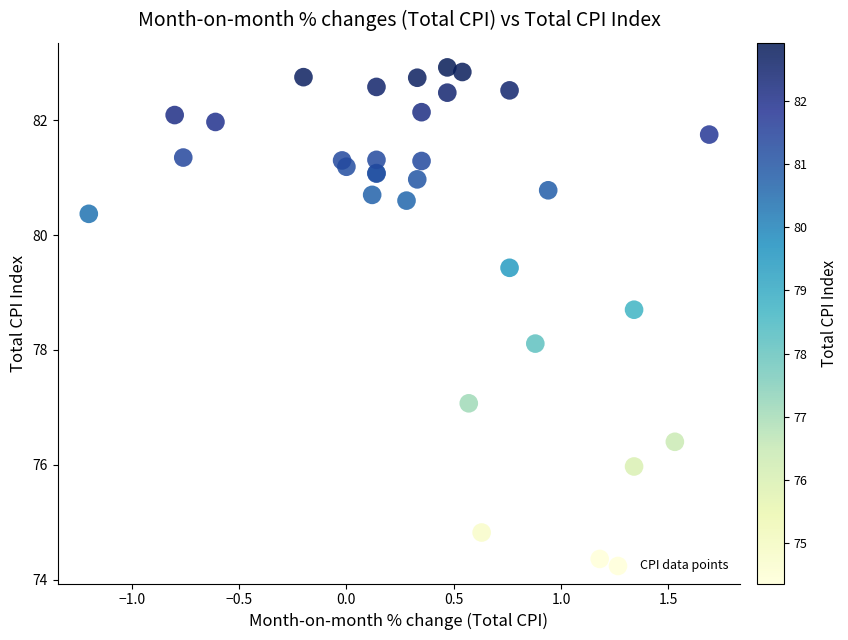

What Y value in the scatter plot is closest to 78?

78.1